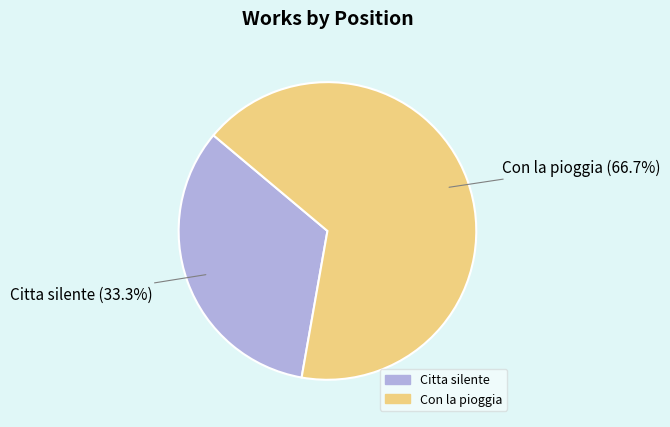

True or false: Con la pioggia accounts for 53% of the total.

False